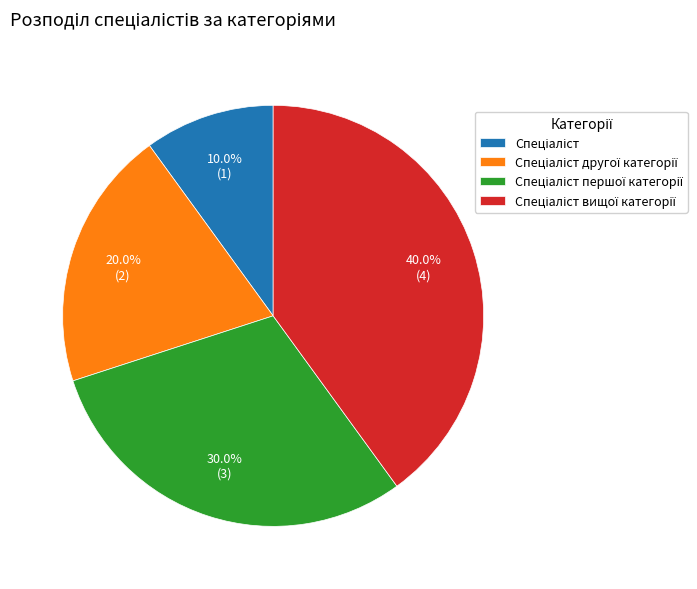

Is there a majority slice in this chart?

No